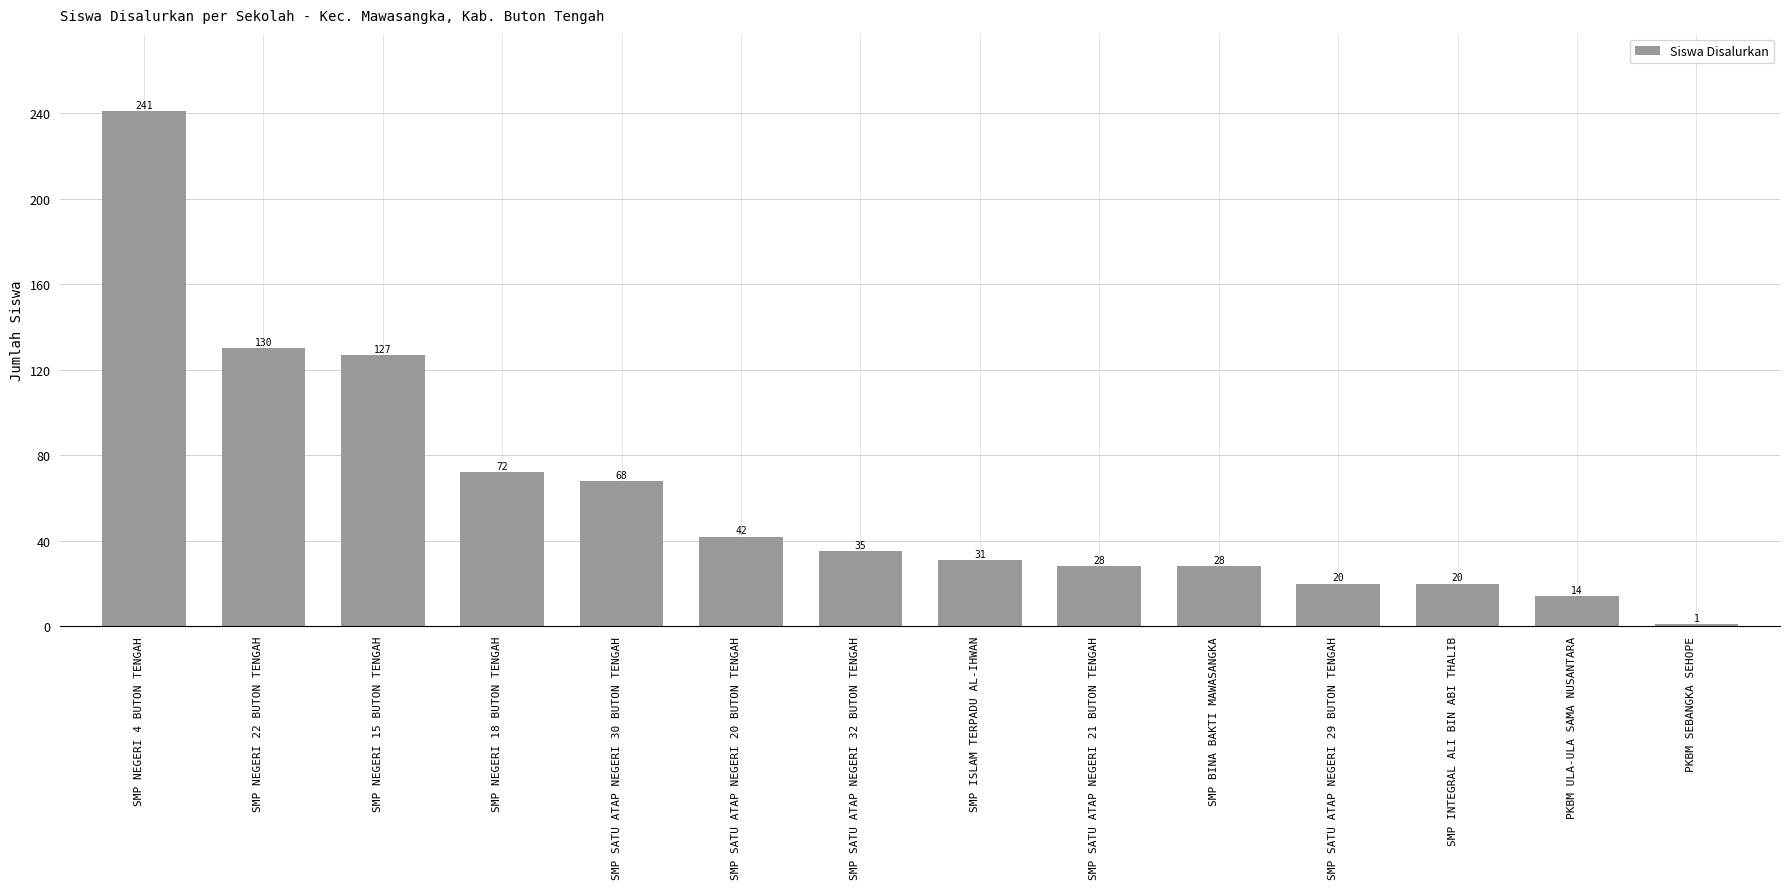

True or false: the data shows 22 at SMP SATU ATAP NEGERI 30 BUTON TENGAH.

False